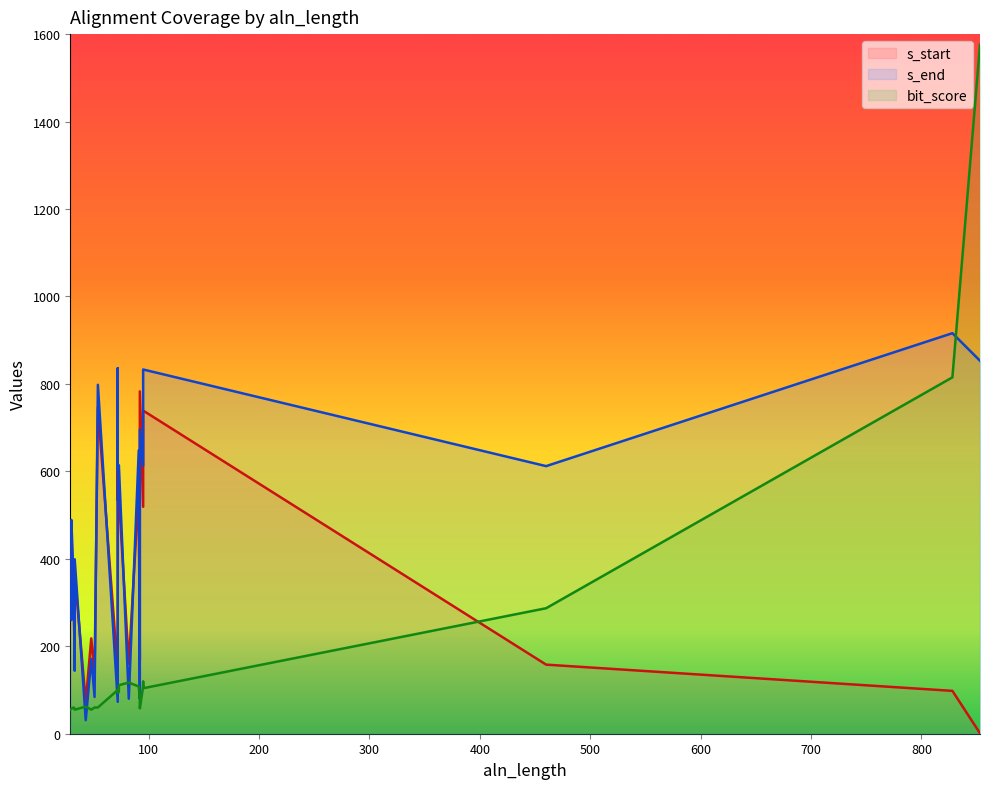

Where do s_start and s_end first cross each other?

95 and 82